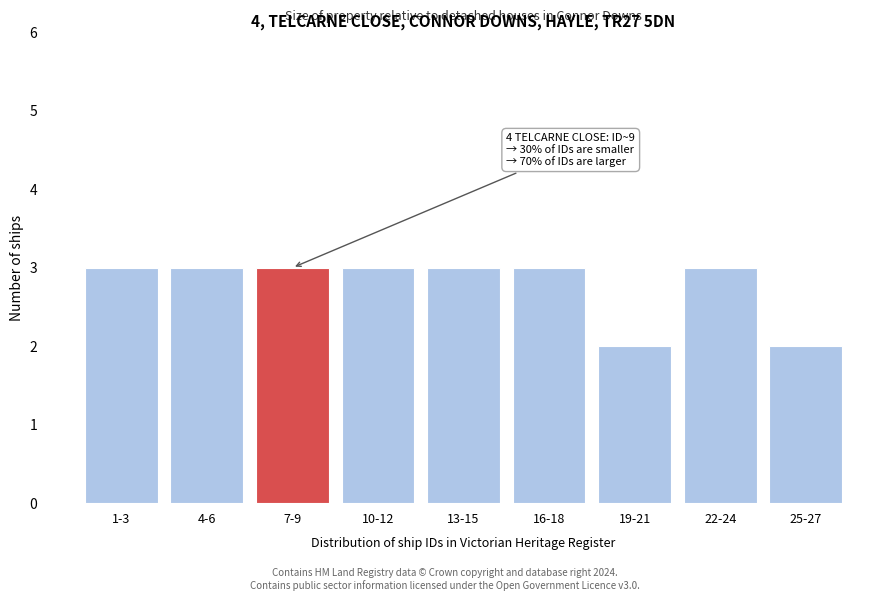

Reading left to right, what are all the values shown in this chart?

3	3	3	3	3	3	2	3	2